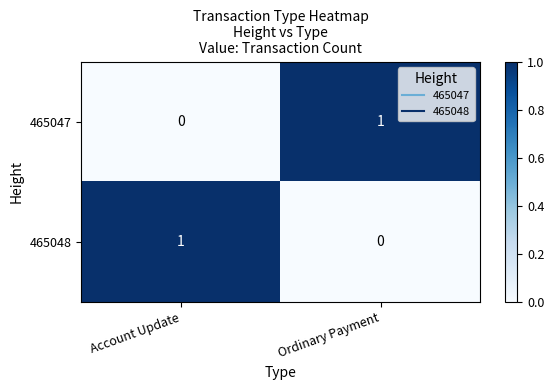

Rank the categories by 465047 value from highest to lowest.

Ordinary Payment, Account Update